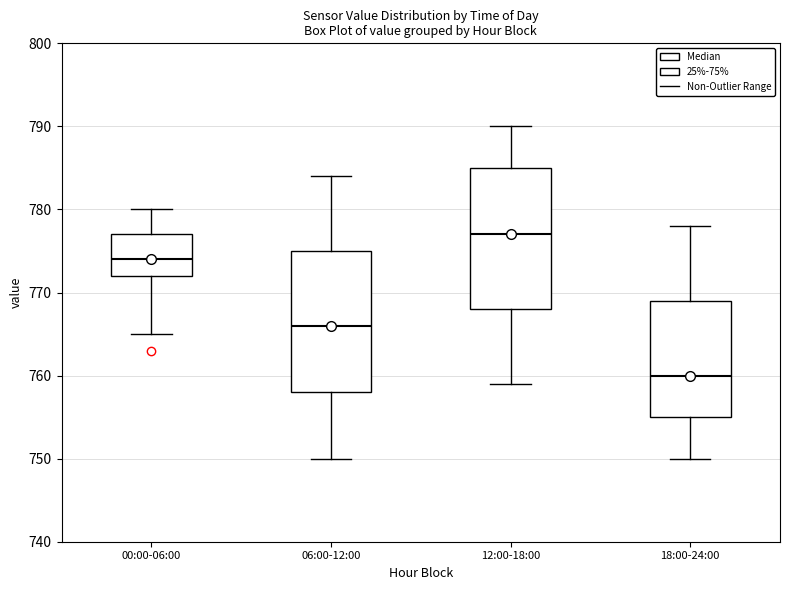

Where is the upper edge of the box for 00:00-06:00 on the y-axis? The values are not printed on the chart, so give them approximately, as read against the axis.

777